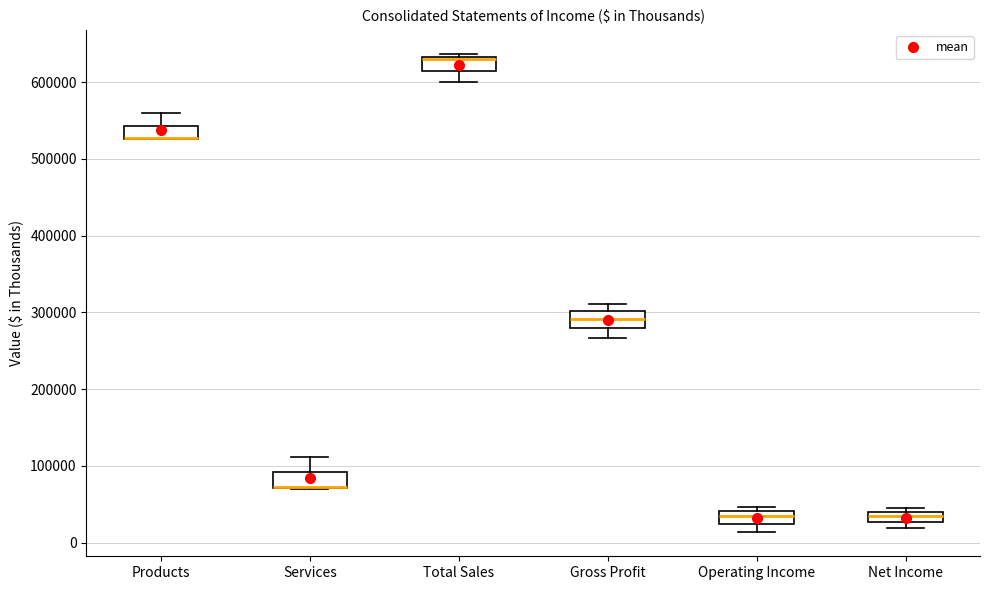

Where is the lower edge of the box for Gross Profit on the y-axis? The values are not printed on the chart, so give them approximately, as read against the axis.

280000